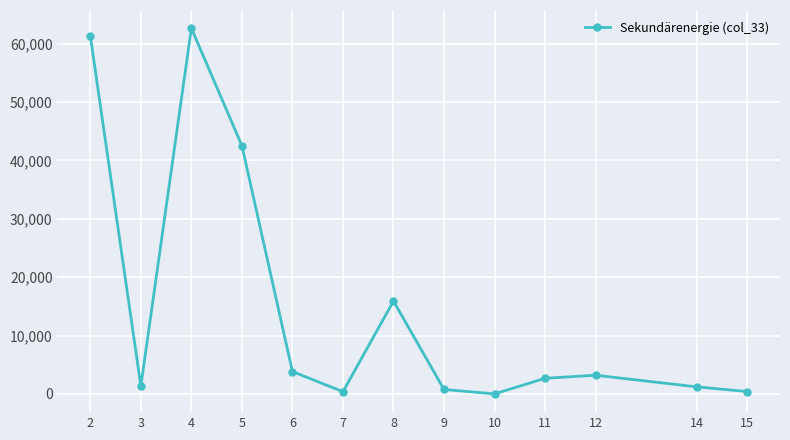

Is this an area chart (filled region under the line)?

No